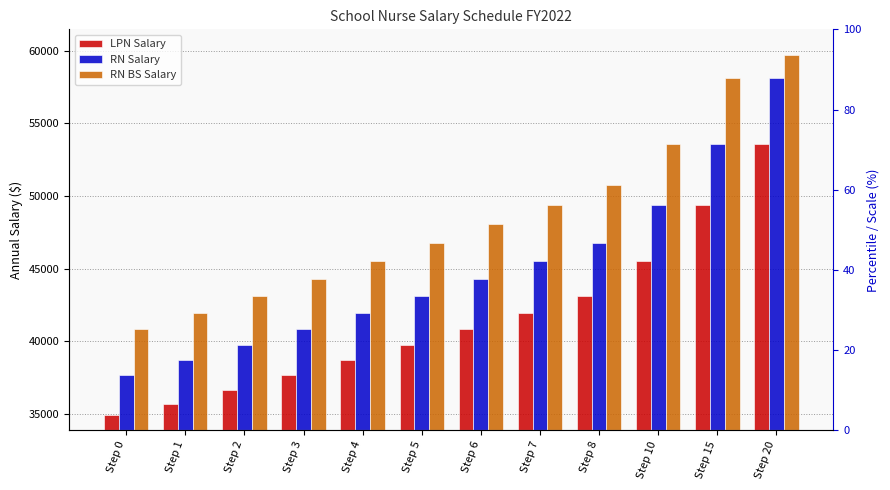

Is the value of LPN Salary at Step 20 greater than the value of RN BS Salary at Step 5?

Yes